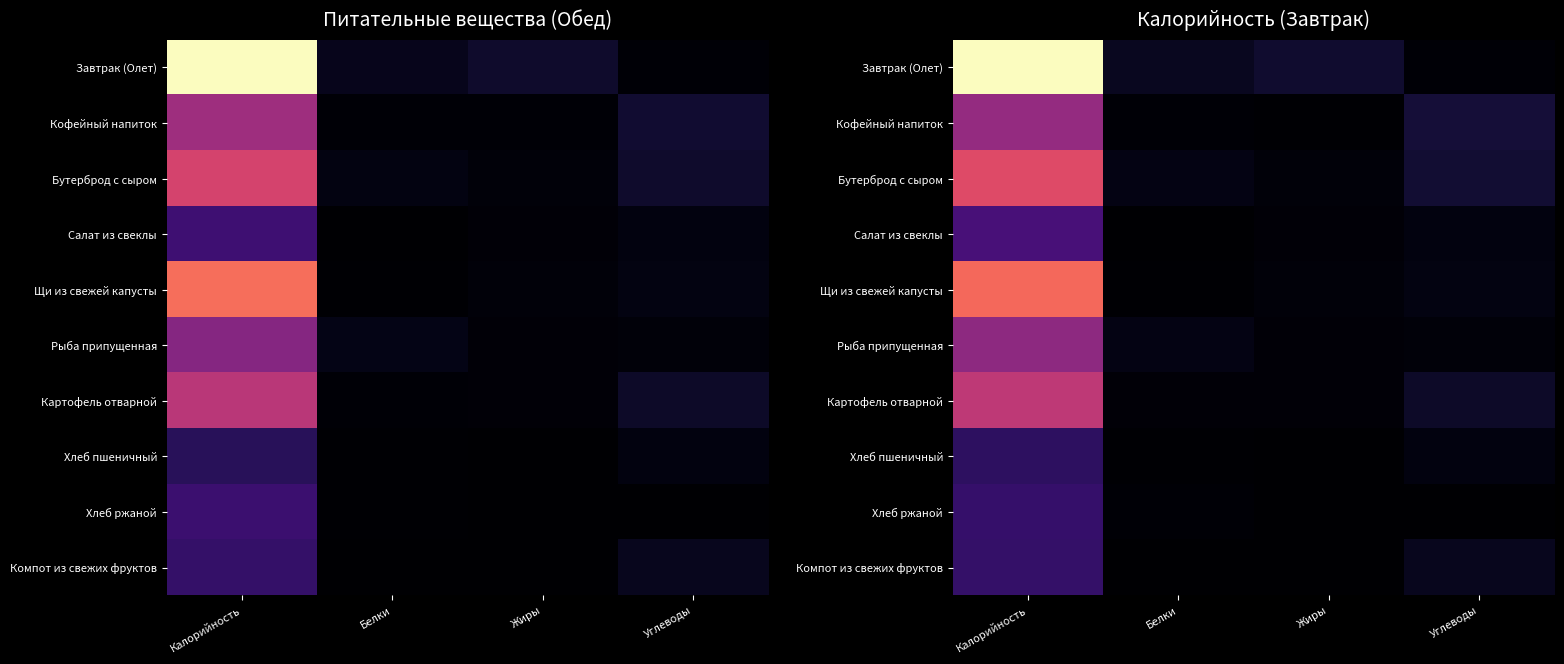

Between Углеводы and Калорийность, which is larger?

Калорийность